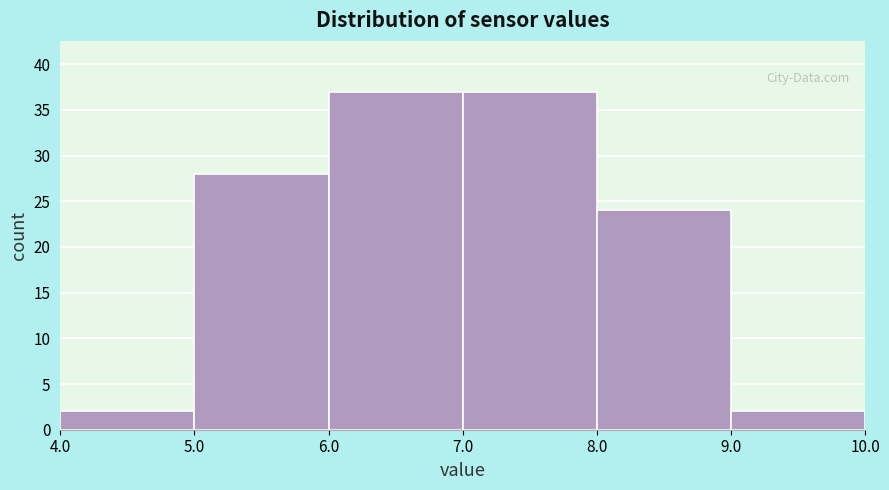

Reading left to right, transcribe this chart: for each bar, give the range it covers on the x-axis and its height. The values are not printed on the chart, so give them approximately, as read against the axis.

4.0 to 5.0: 2
5.0 to 6.0: 28
6.0 to 7.0: 37
7.0 to 8.0: 37
8.0 to 9.0: 24
9.0 to 10.0: 2